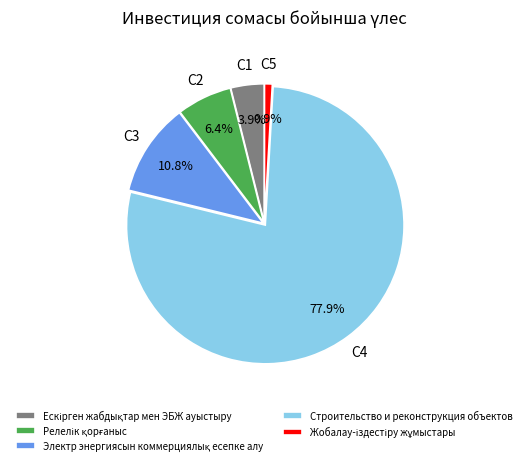

What is the largest slice in the pie chart?

Строительство и реконструкция объектов